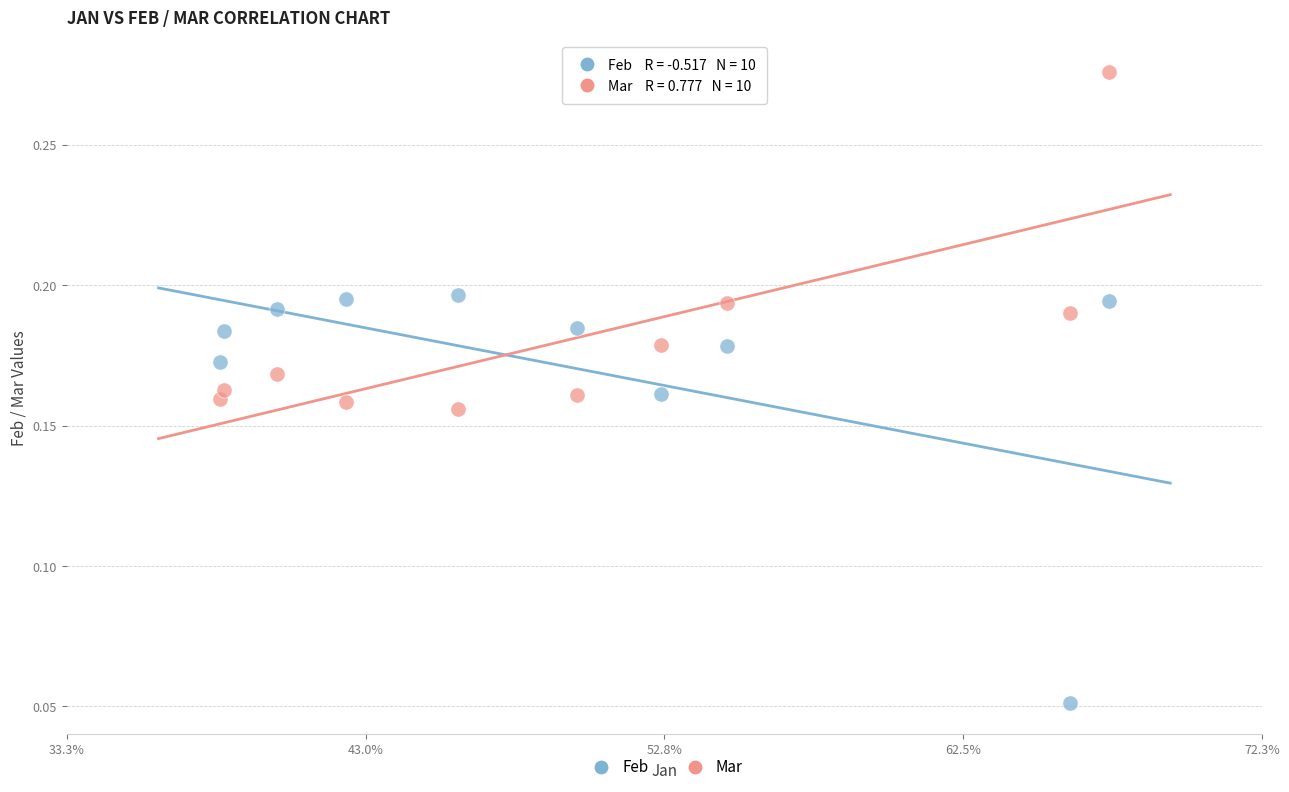

Which series contains the highest Y value?

Mar